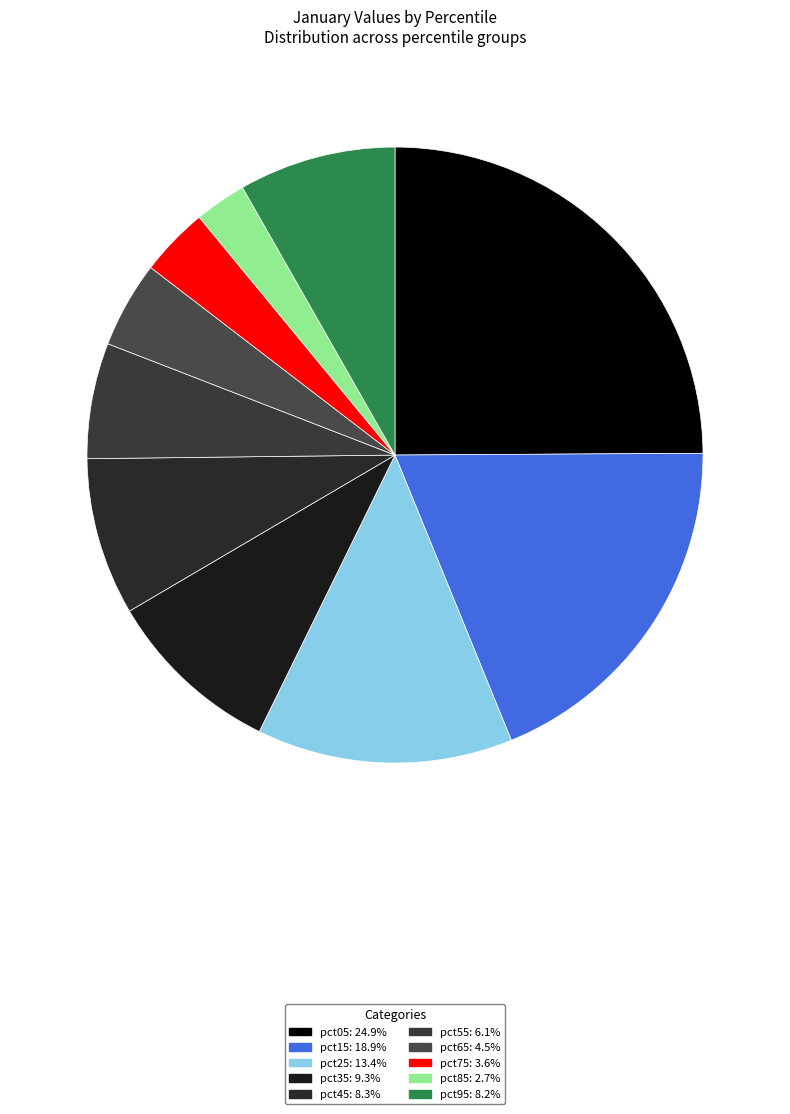

How many slices are in this pie chart?

10